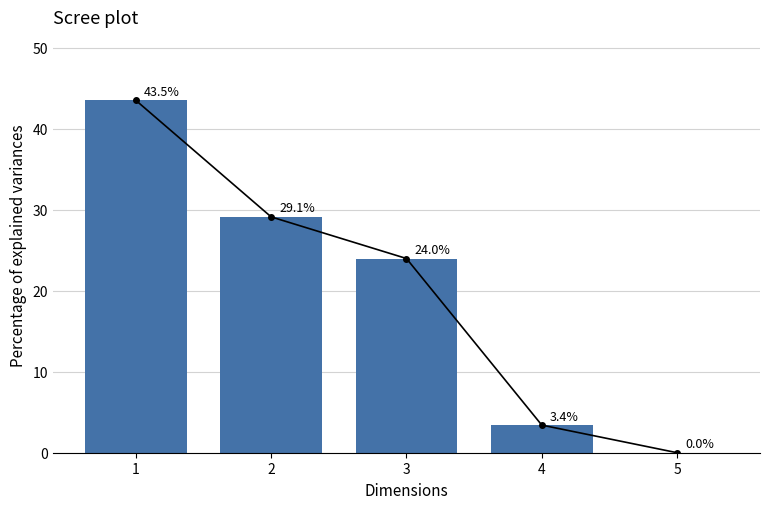

How many bars are there in total?

5